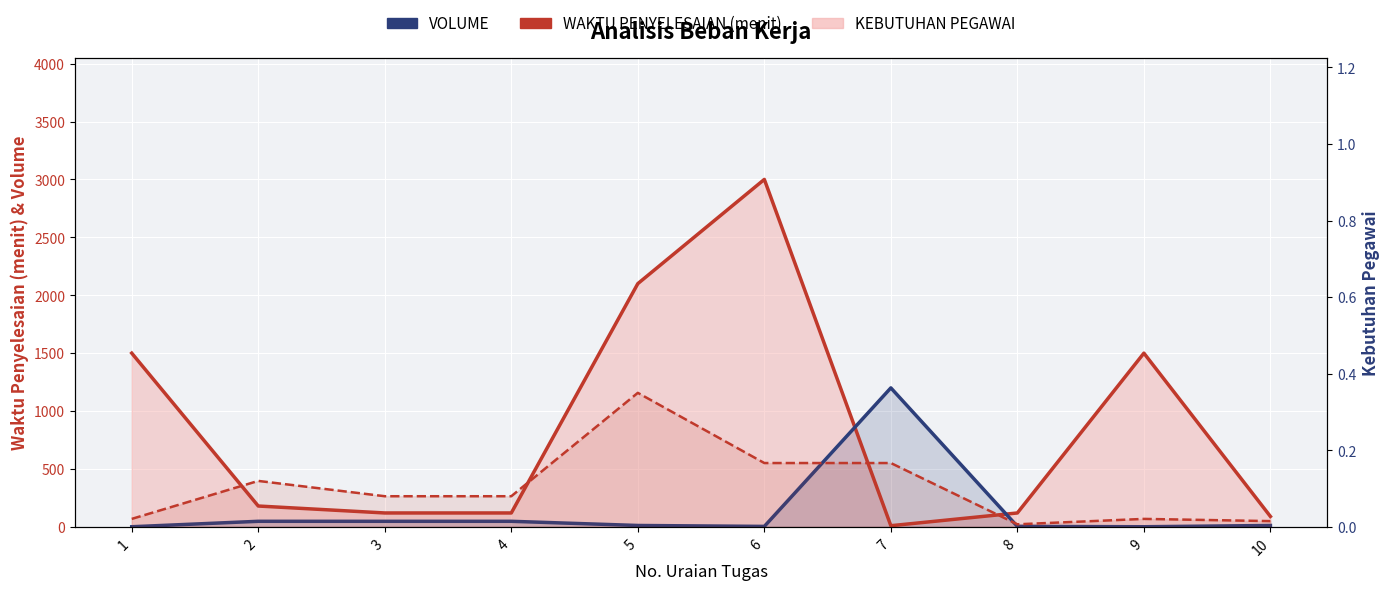

What is the average value of the WAKTU PENYELESAIAN (menit) series?

874.0